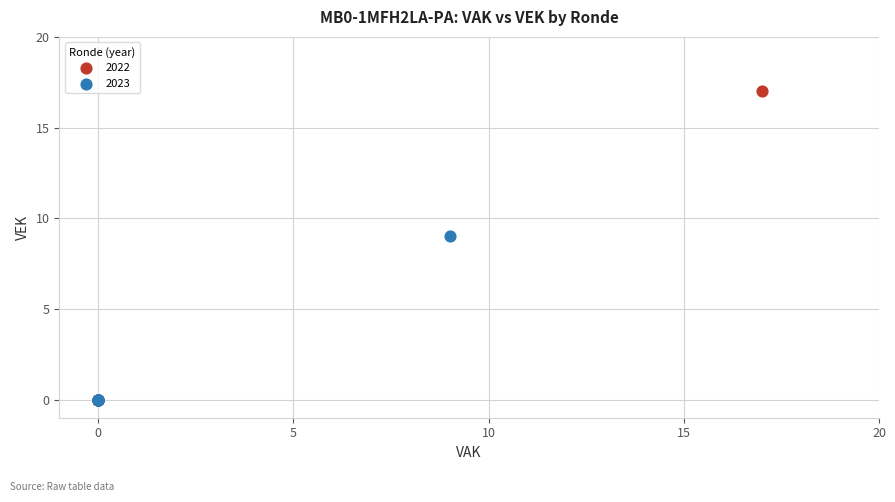

Which series has the largest Y range (max minus min)?

2022